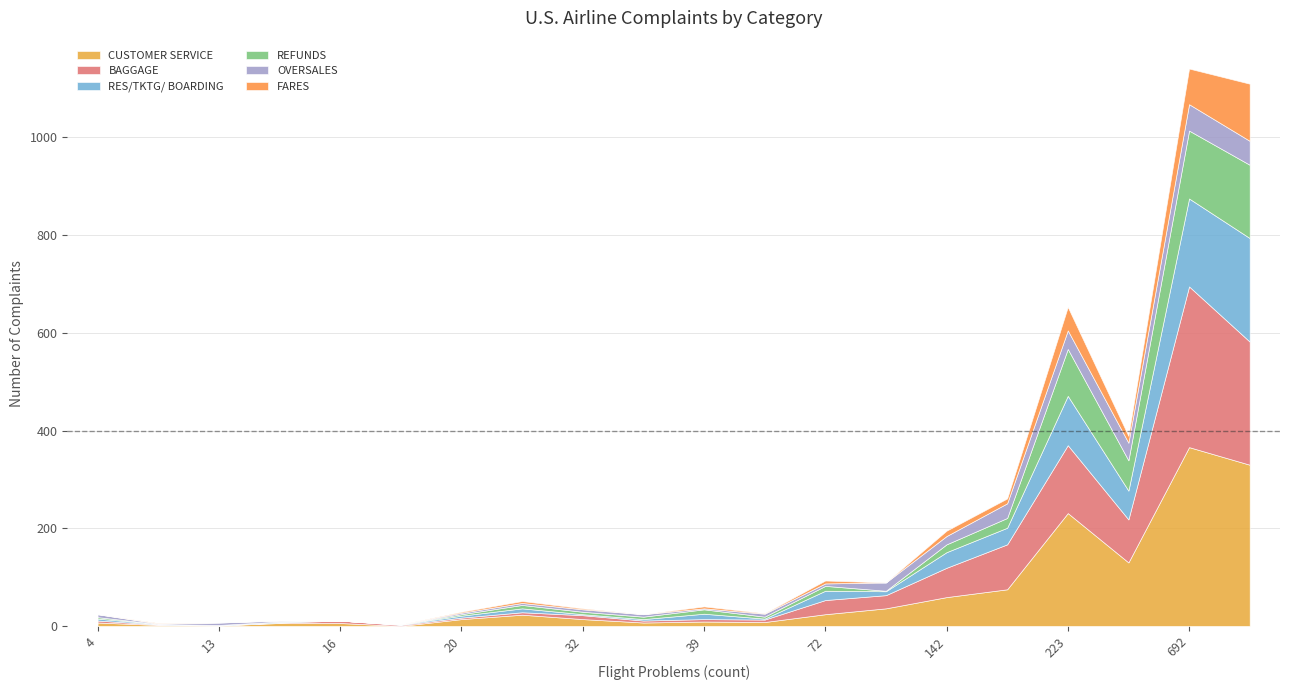

At which label does CUSTOMER SERVICE reach its peak?

692